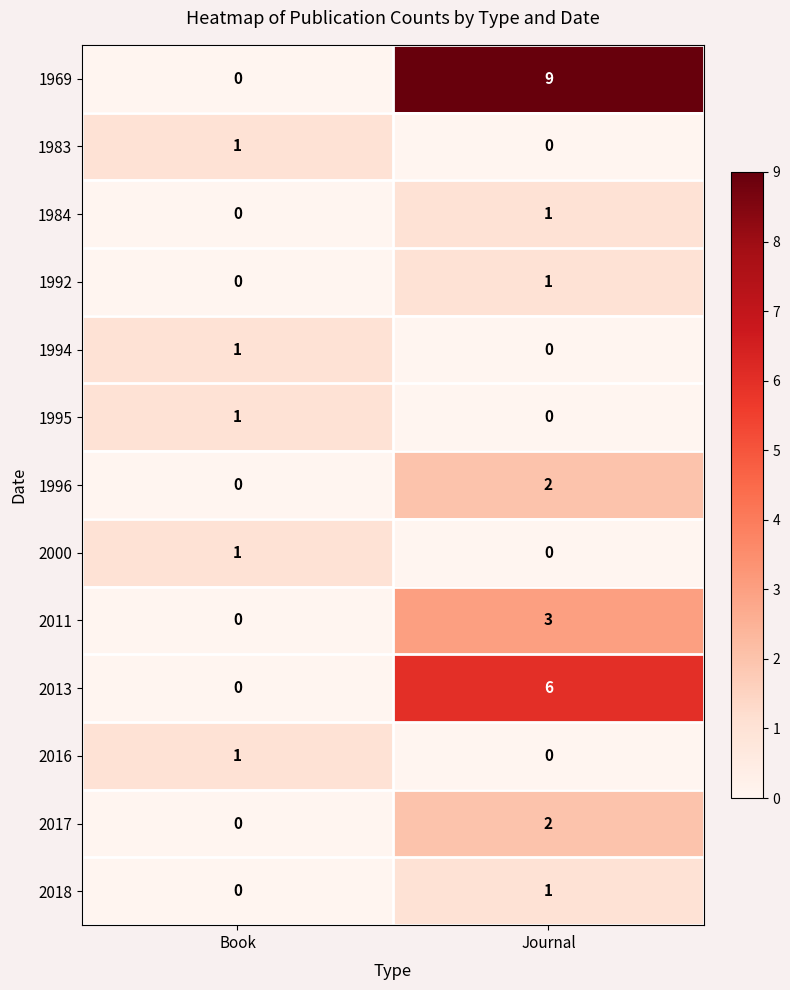

Between Book and Journal, which series saw the biggest shift?

1969